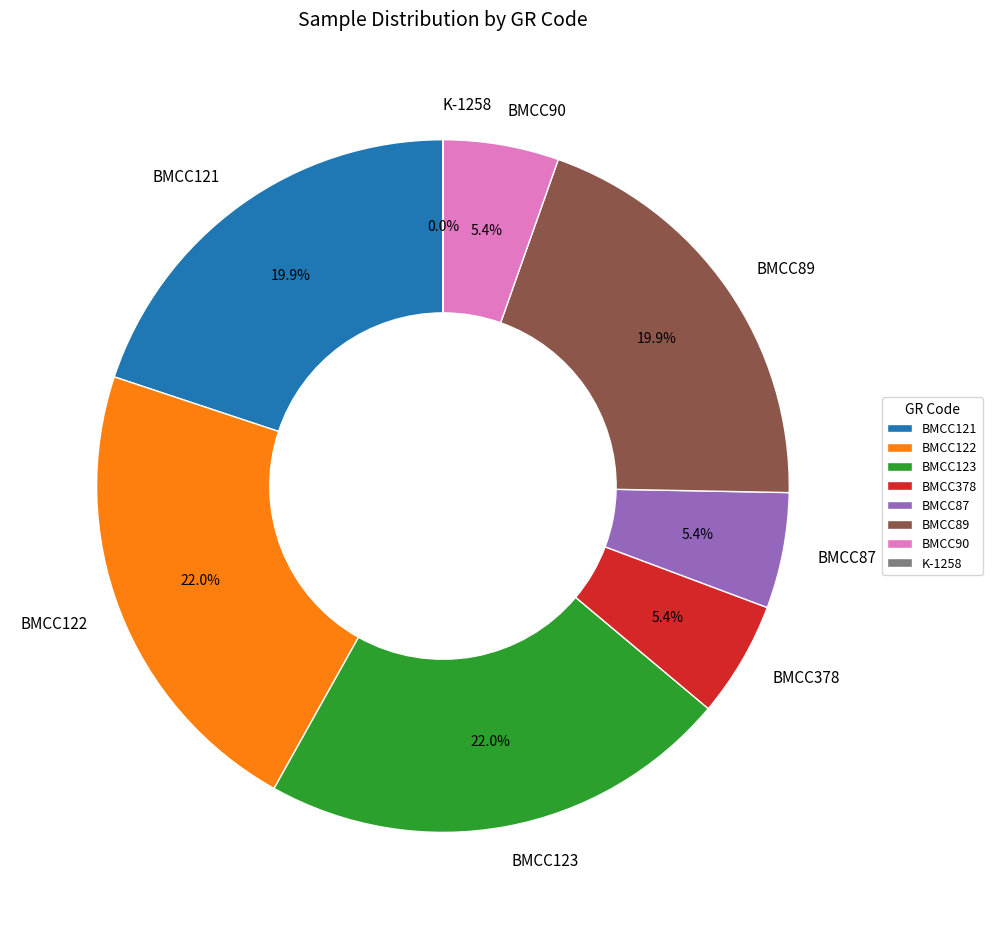

Is the sum of BMCC121 and BMCC122 greater than half?

No